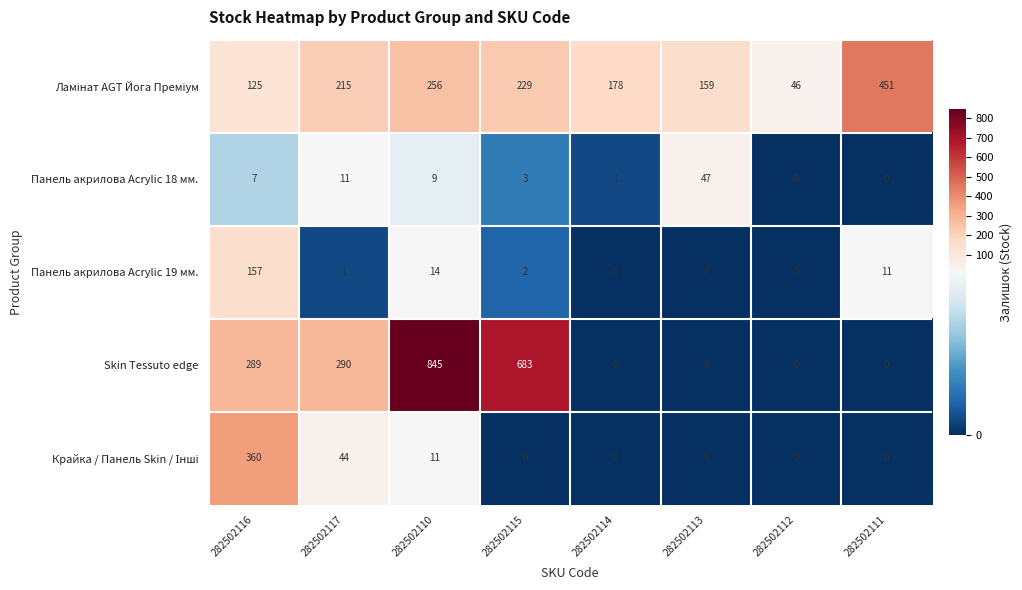

The Панель акрилова Acrylic 18 мм. series shows 3 at 282502117. True or false?

False